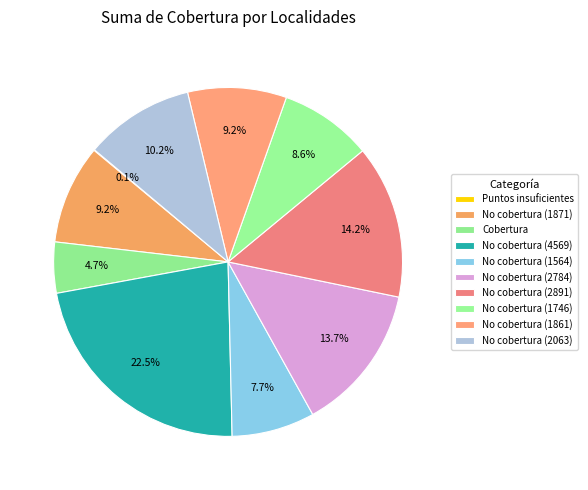

Is the sum of No cobertura (1861) and No cobertura (4569) greater than half?

No